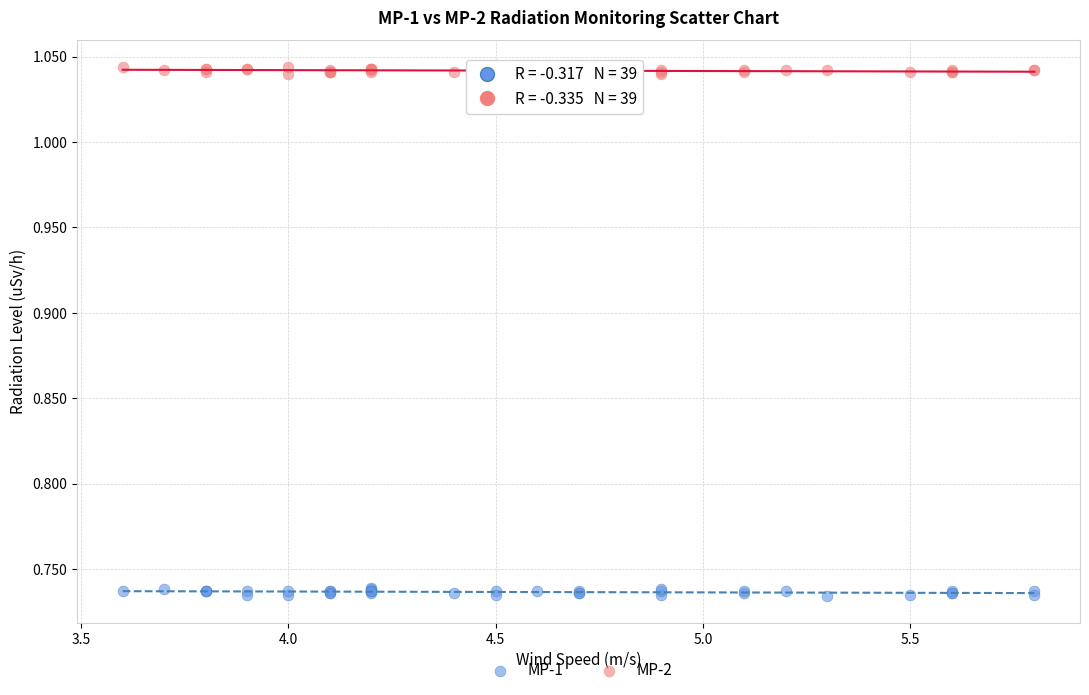

What is the X range (max minus min) for the scatter plot?

2.2